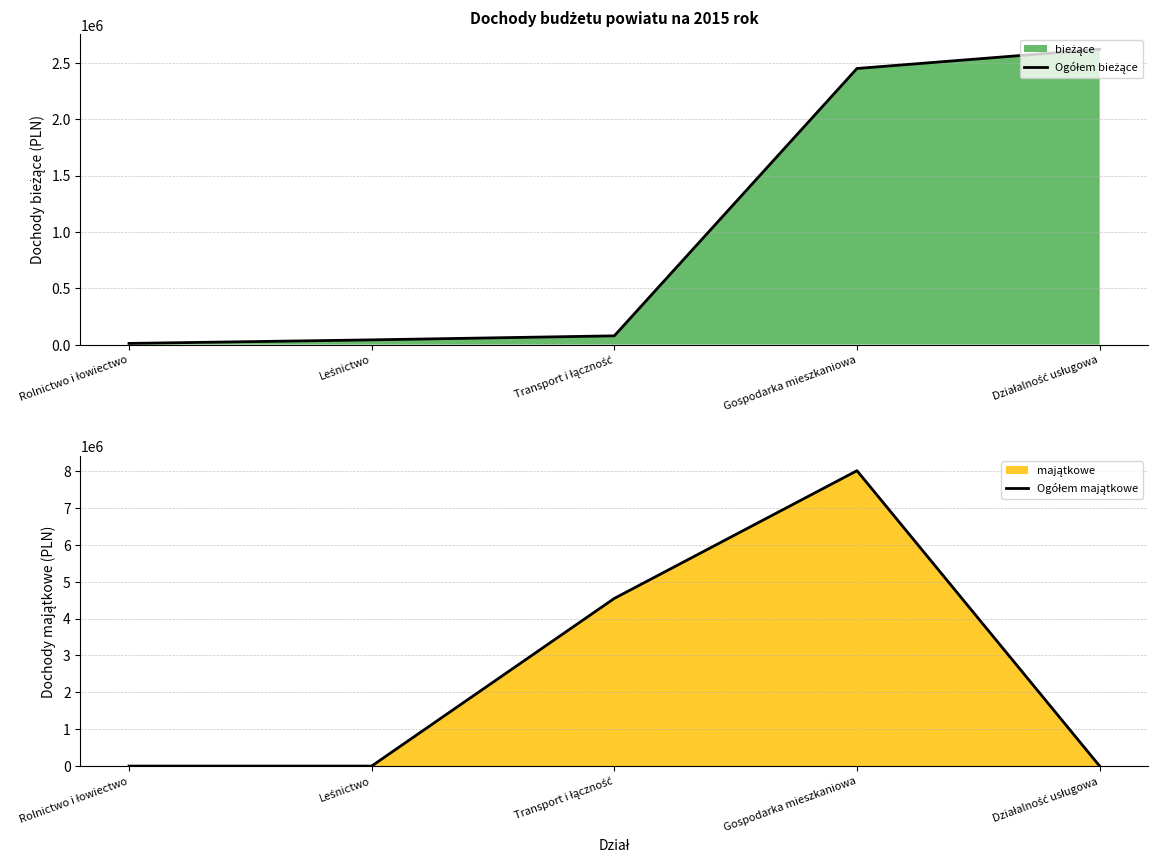

List the series in order of their overall mean, highest first.

Ogółem majątkowe, Ogółem bieżące